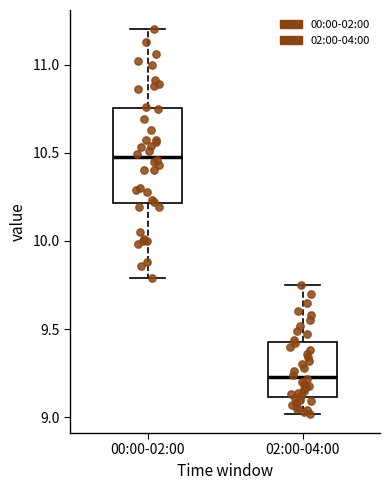

Which box's median line is the lowest?

02:00-04:00